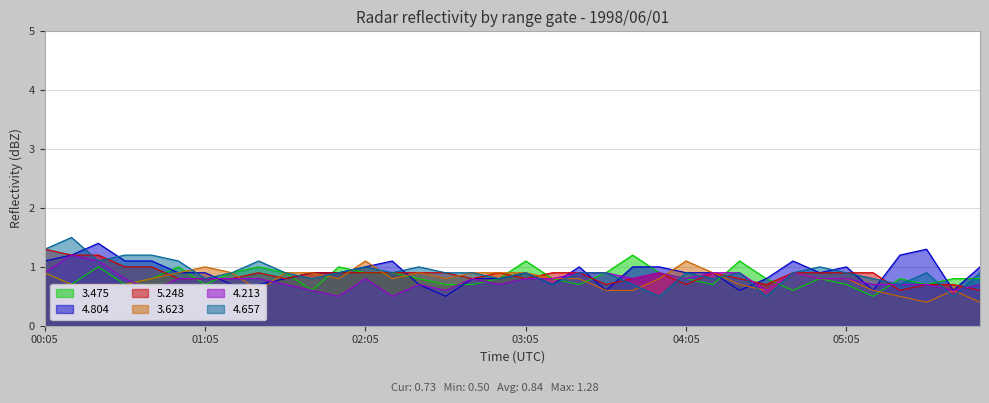

How many lines are shown in the chart?

6